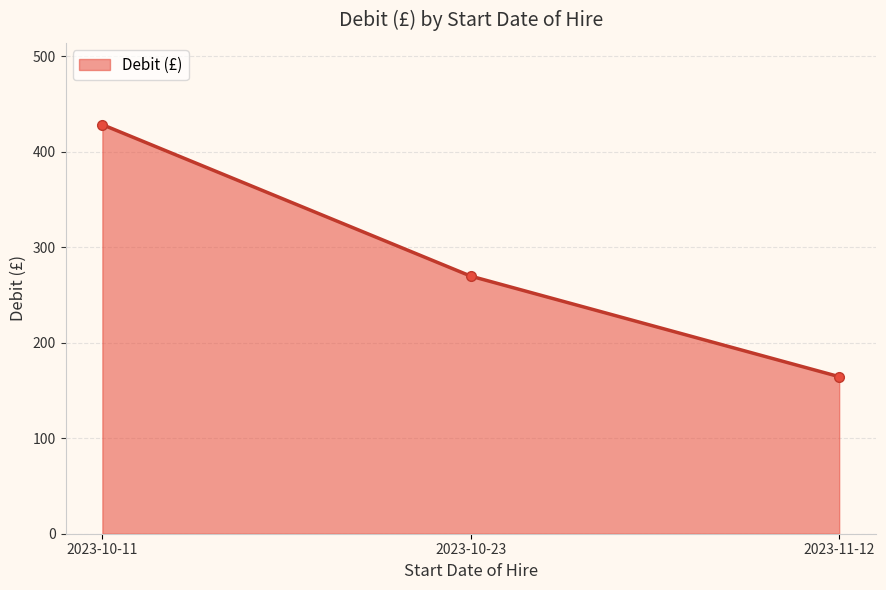

Which label corresponds to the largest value in the chart?

2023-10-11